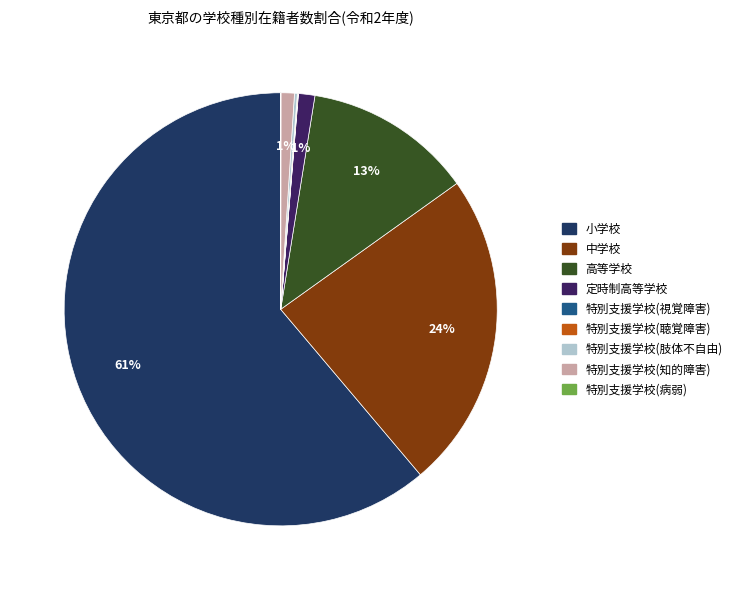

To the nearest percent, what is the difference between the largest and smallest slice percentages?

61%